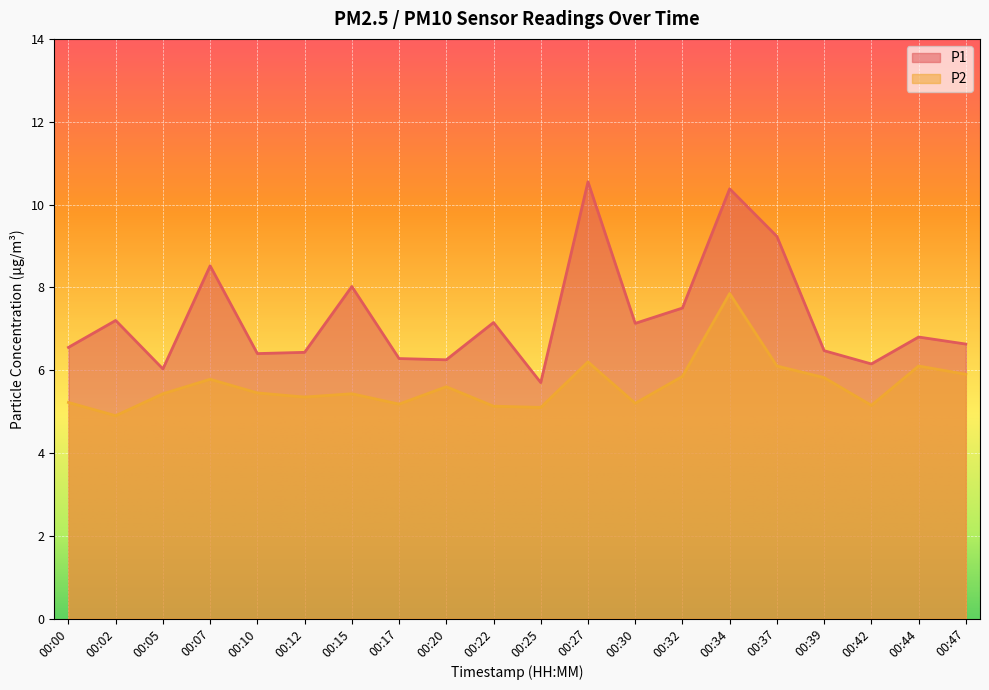

What value does the P2 series have at 00:22?

5.1